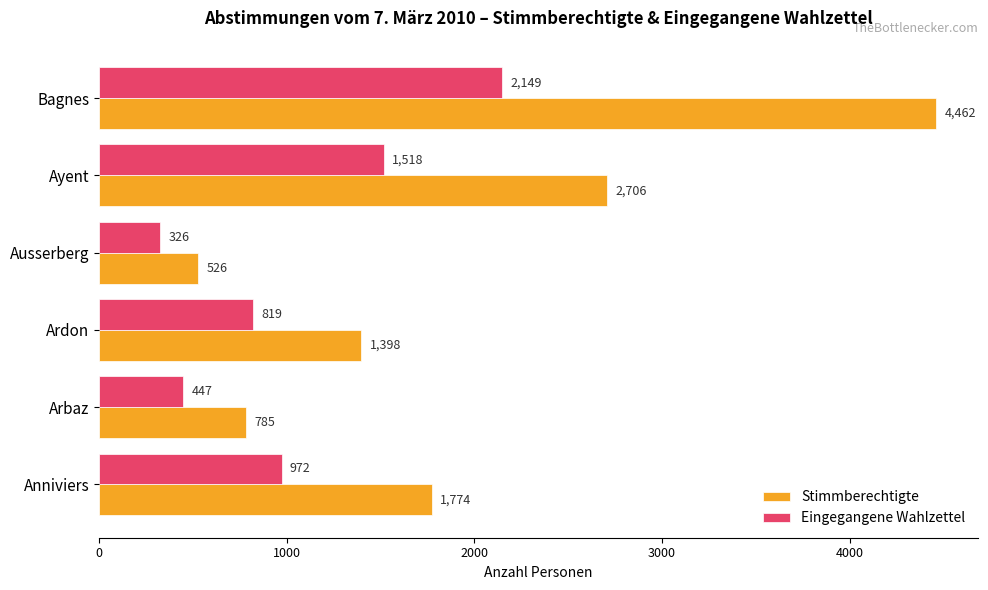

What is the average value of the Stimmberechtigte series?

1942